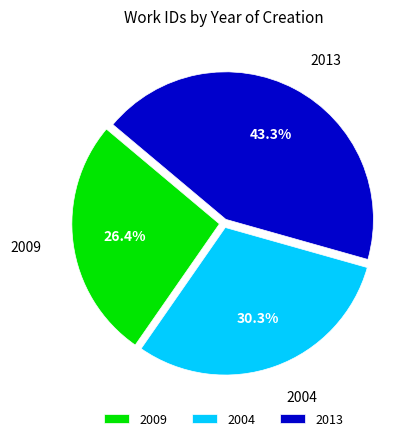

To the nearest percent, what percentage of the pie is 2013?

43%